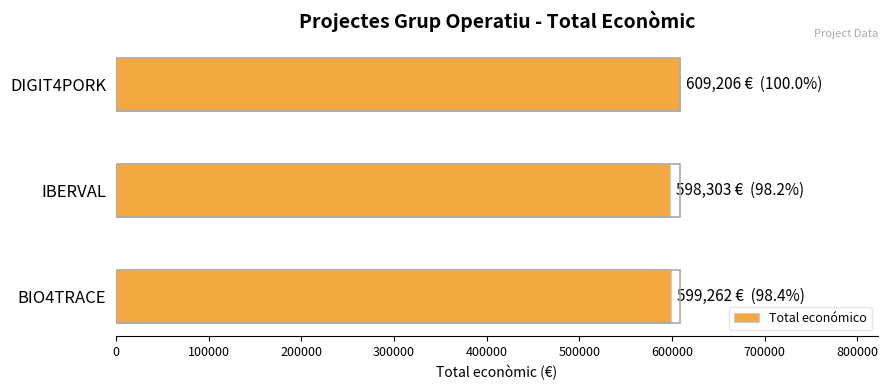

Approximately how many times larger is the value at BIO4TRACE compared to DIGIT4PORK?

1.0